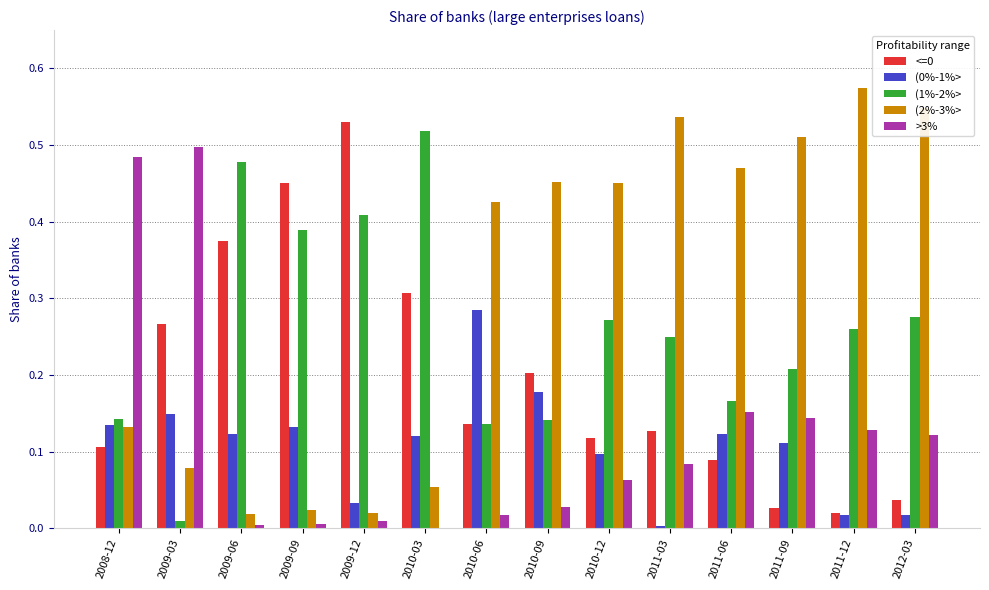

What is the sum of the (2%-3%> values at 2010-06 and 2011-12?

1.0